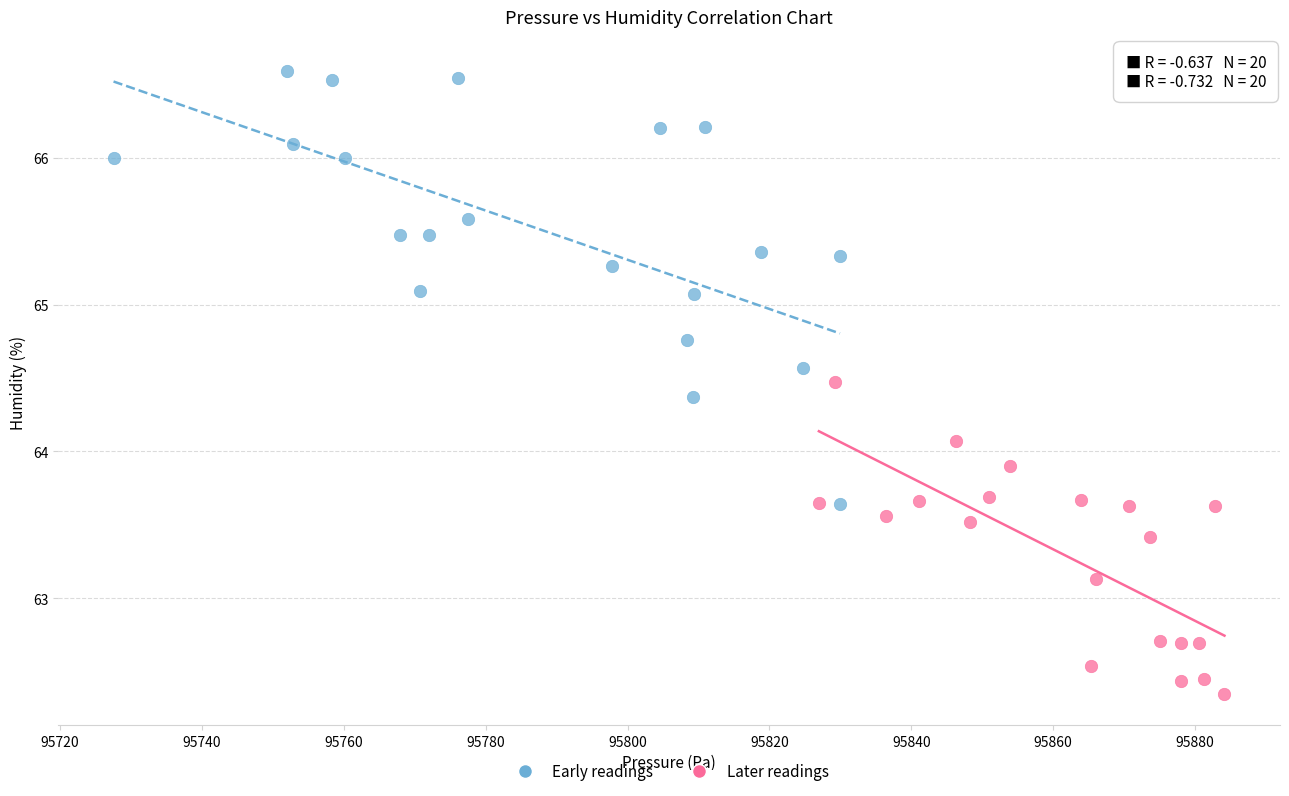

Which series has the largest Y range (max minus min)?

Early readings